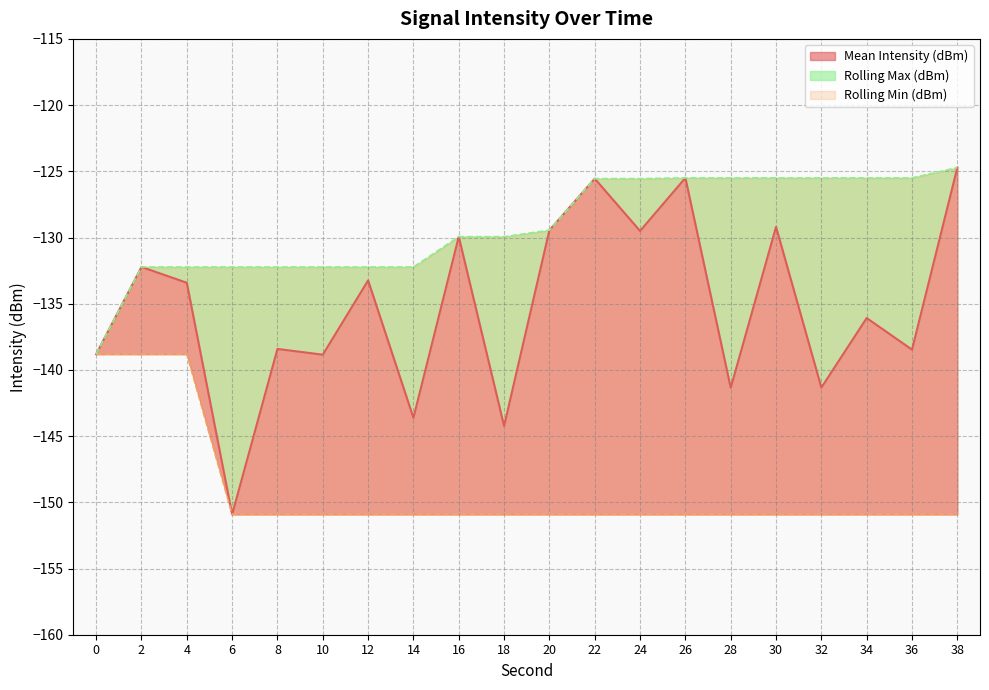

What is the lowest value of the Rolling Min (dBm) series?

-150.9